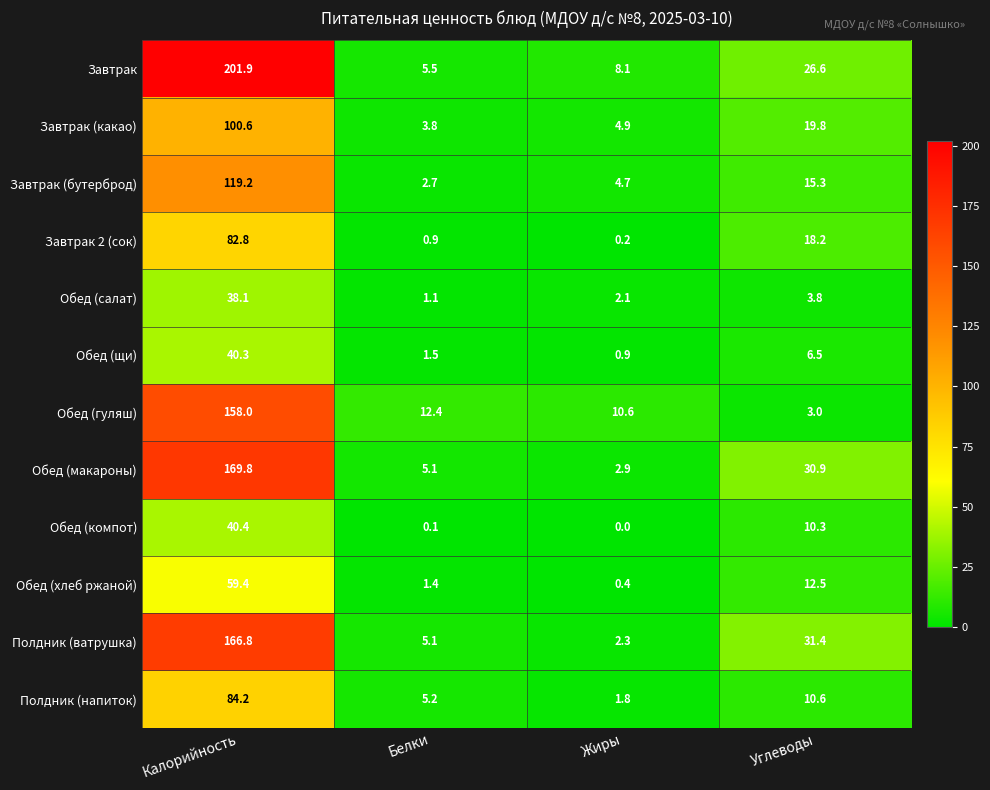

Is it true that Завтрак 2 (сок) equals 0.2 at Жиры?

True